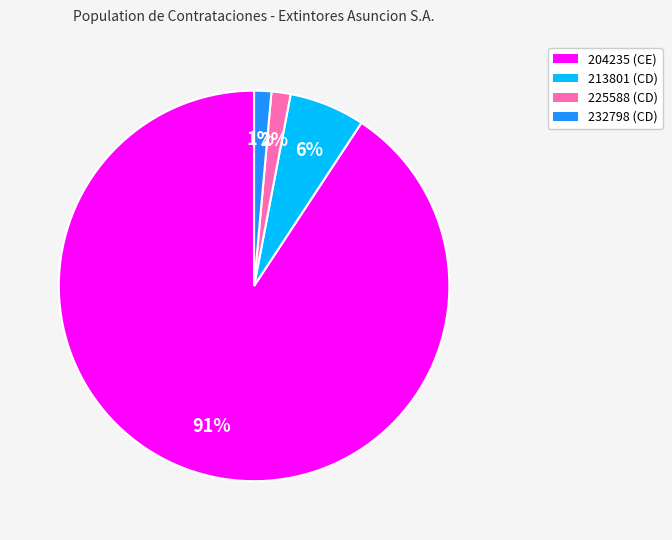

To the nearest percent, what is the average slice percentage?

25%